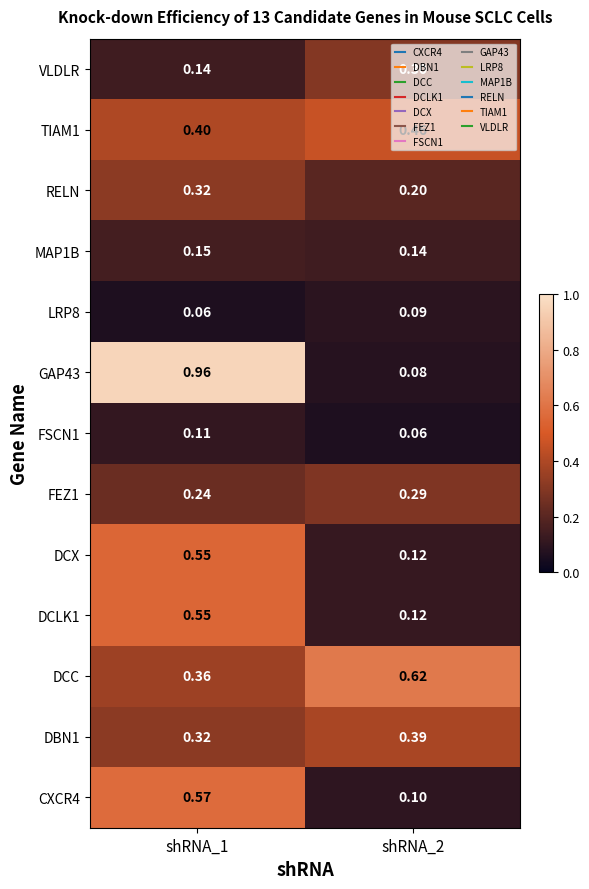

Is the value of DBN1 at shRNA_2 greater than the value of RELN at shRNA_1?

Yes